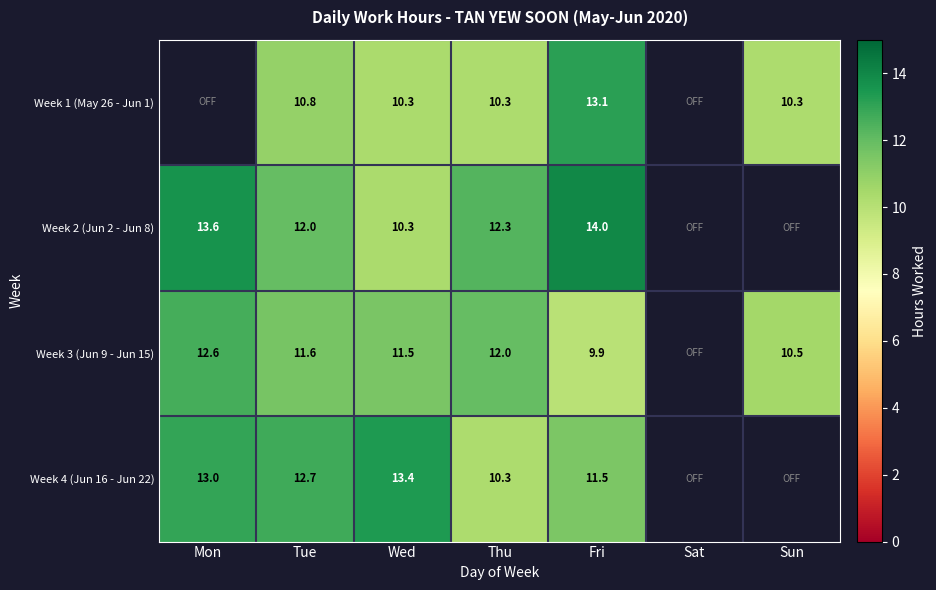

What is the spread (max minus min) of values at Wed?

3.1